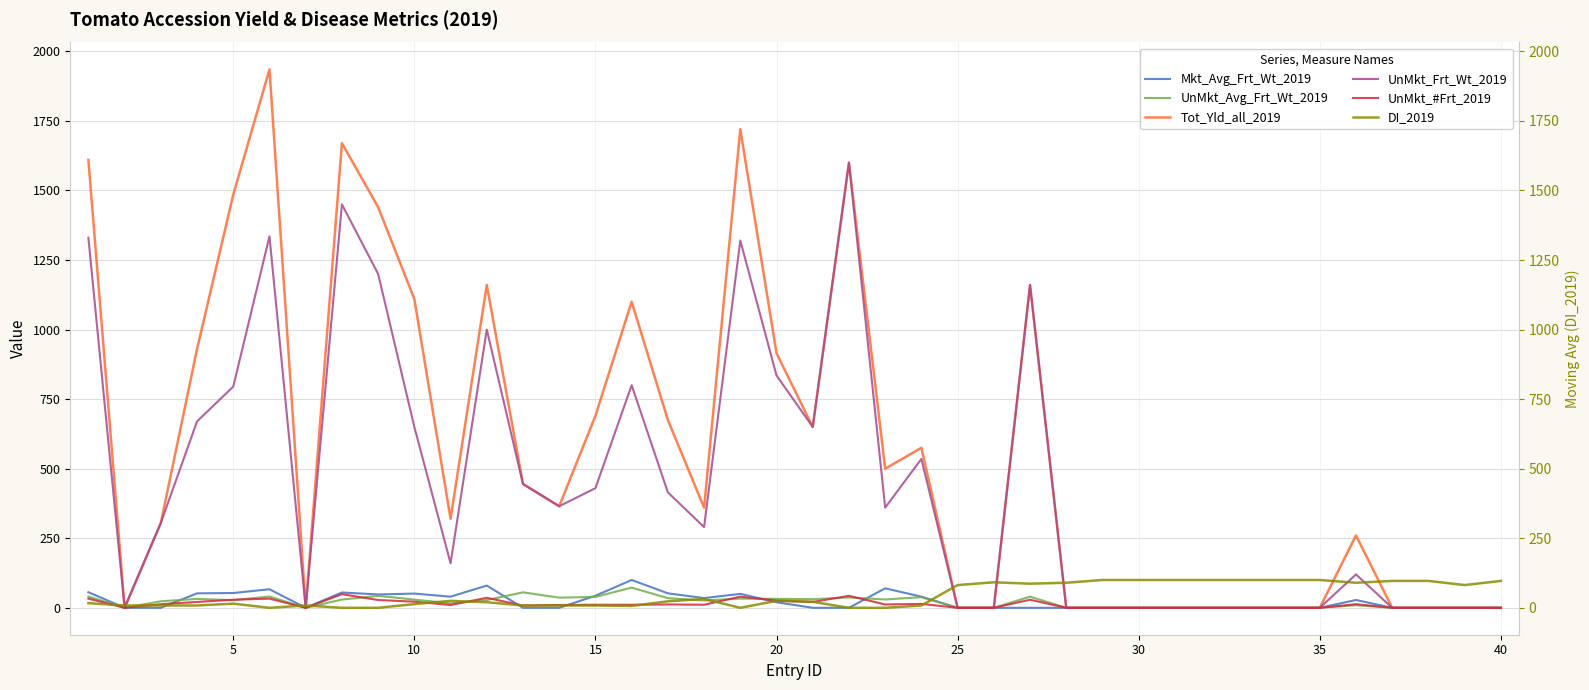

What is the value of the Mkt_Avg_Frt_Wt_2019 point at the 8th from the left?

55.0